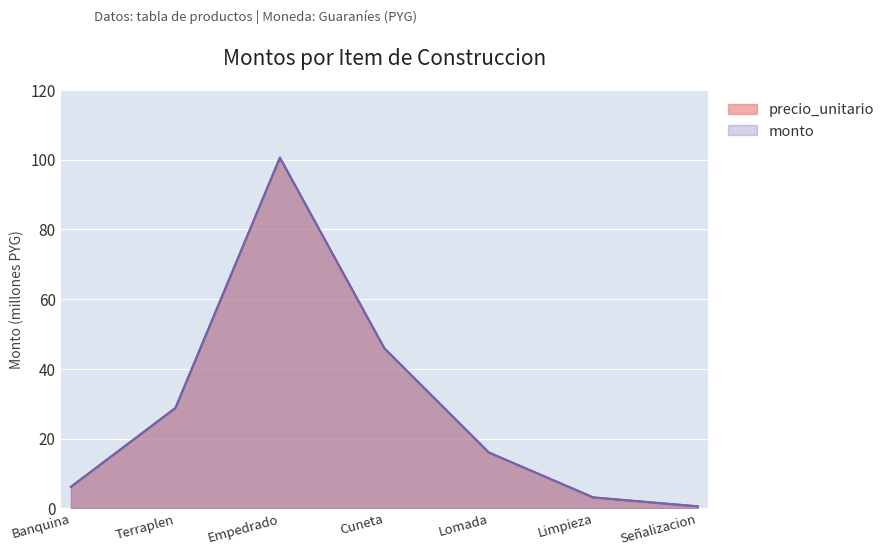

How many data points in precio_unitario are less than 16?

3